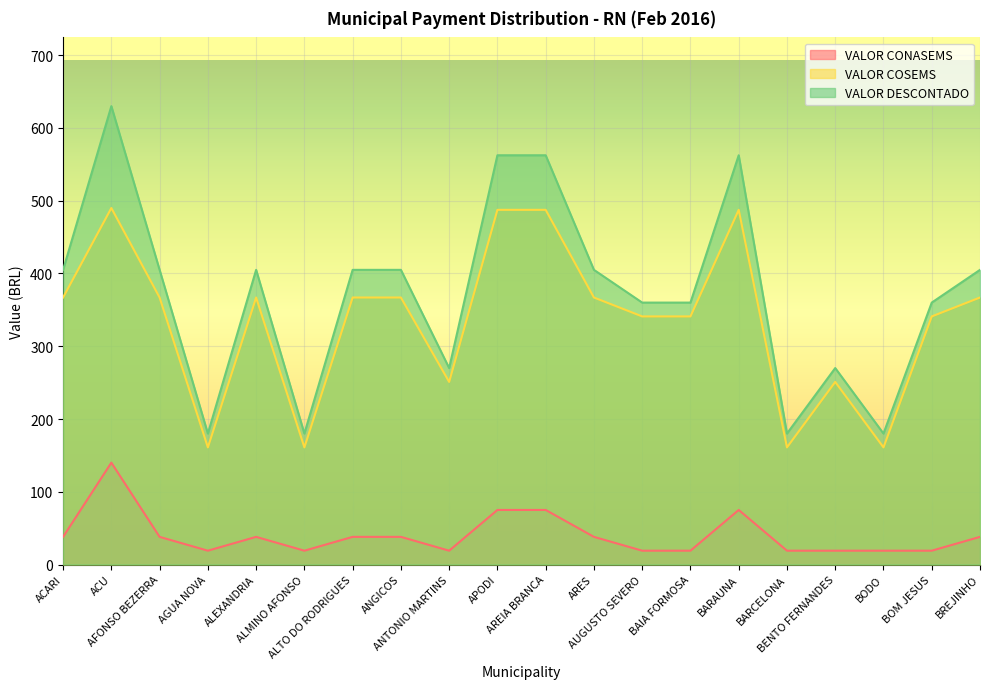

How many interior local valleys does the VALOR DESCONTADO series have?

5